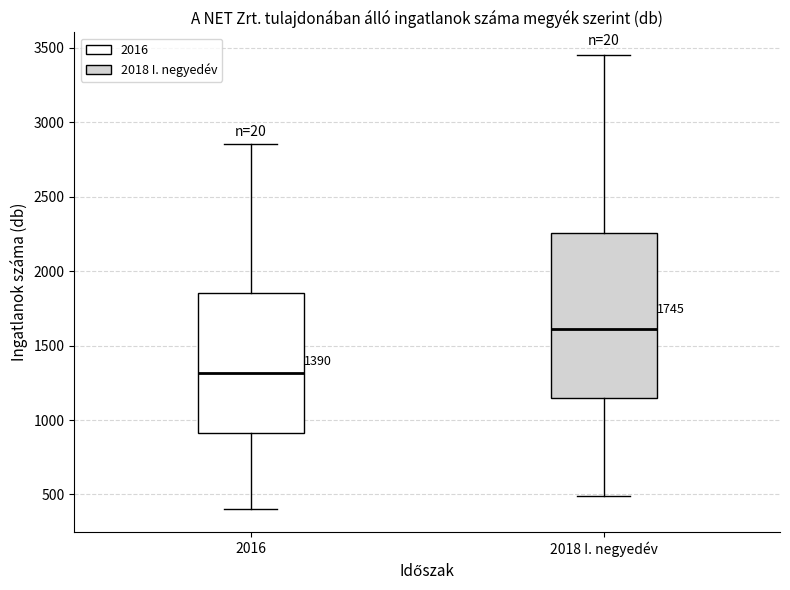

Which box's median line is the lowest?

2016